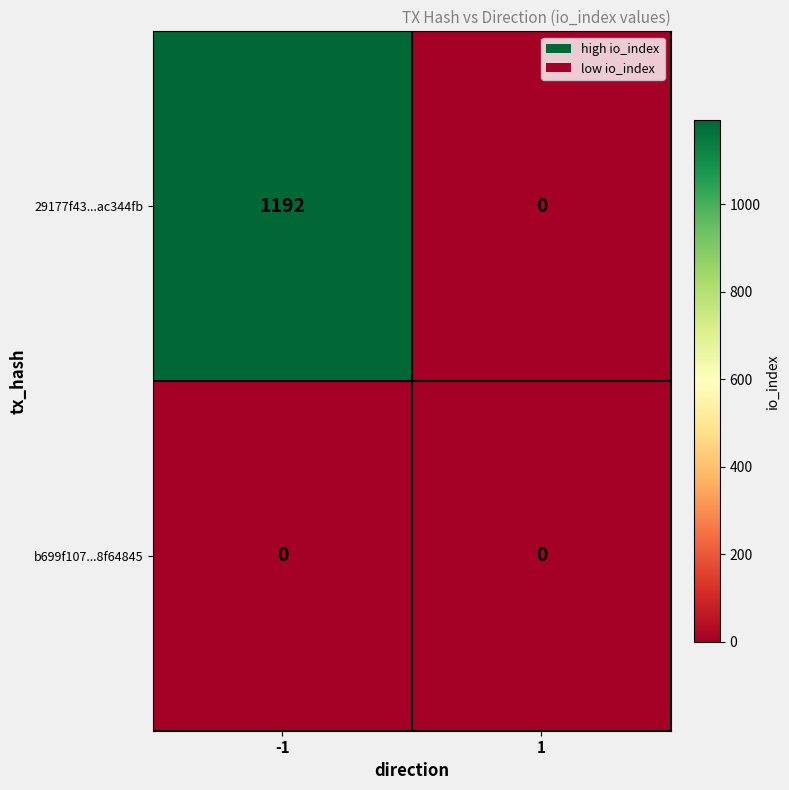

What is the maximum value shown in the chart?

1192